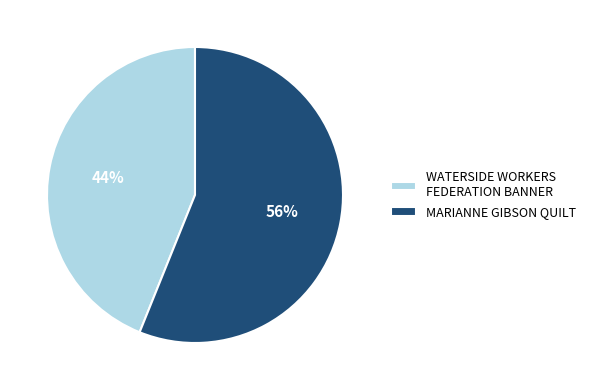

To the nearest percent, what is the difference between the WATERSIDE WORKERS FEDERATION BANNER and MARIANNE GIBSON QUILT slice percentages?

12%